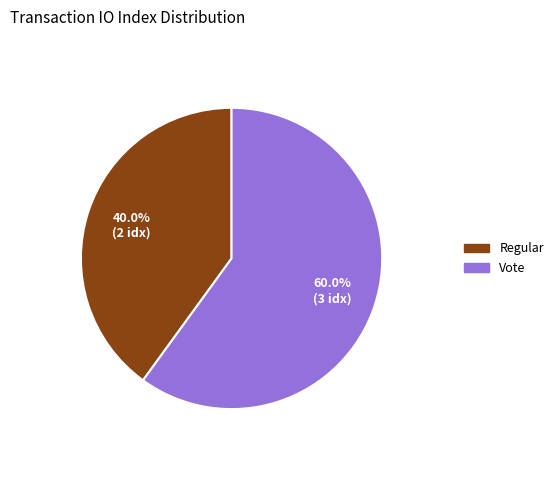

Does any single category account for the majority?

Yes